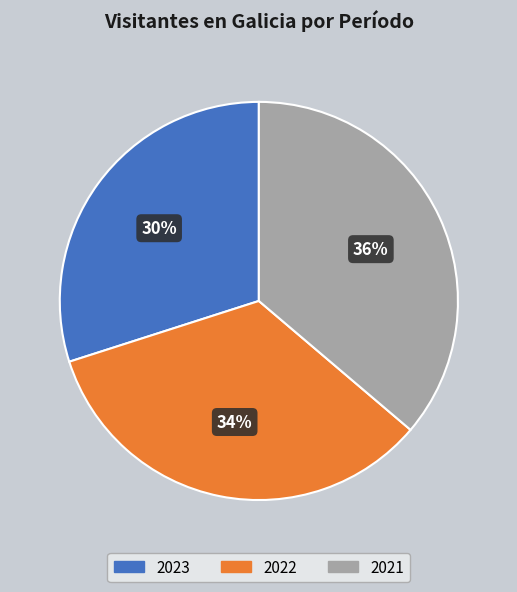

To the nearest percent, what is the difference between the largest and smallest slice percentages?

6%